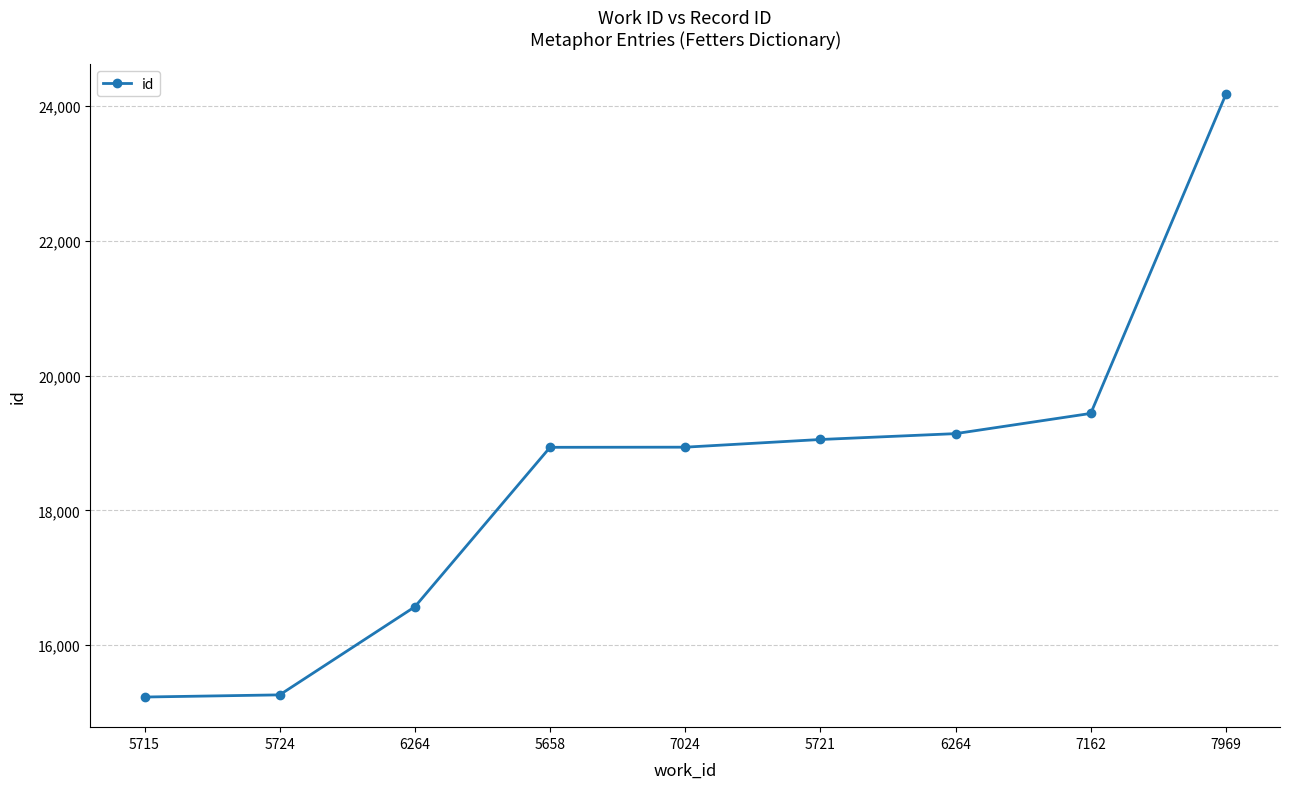

Reading left to right, extract all data points from this chart.

5715=15232	5724=15264	6264=16571	5658=18937	7024=18939	5721=19053	6264=19140	7162=19440	7969=24176